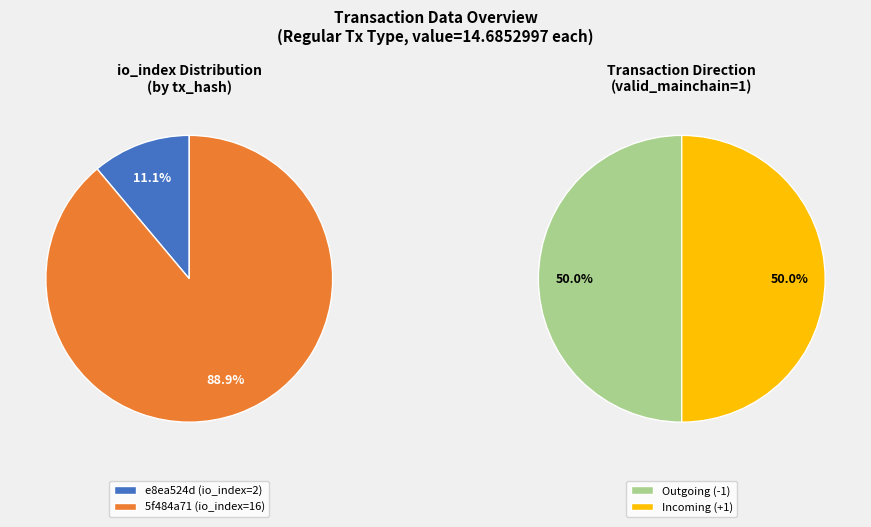

To the nearest percent, what is the combined percentage of io_index_values and 1?

100%